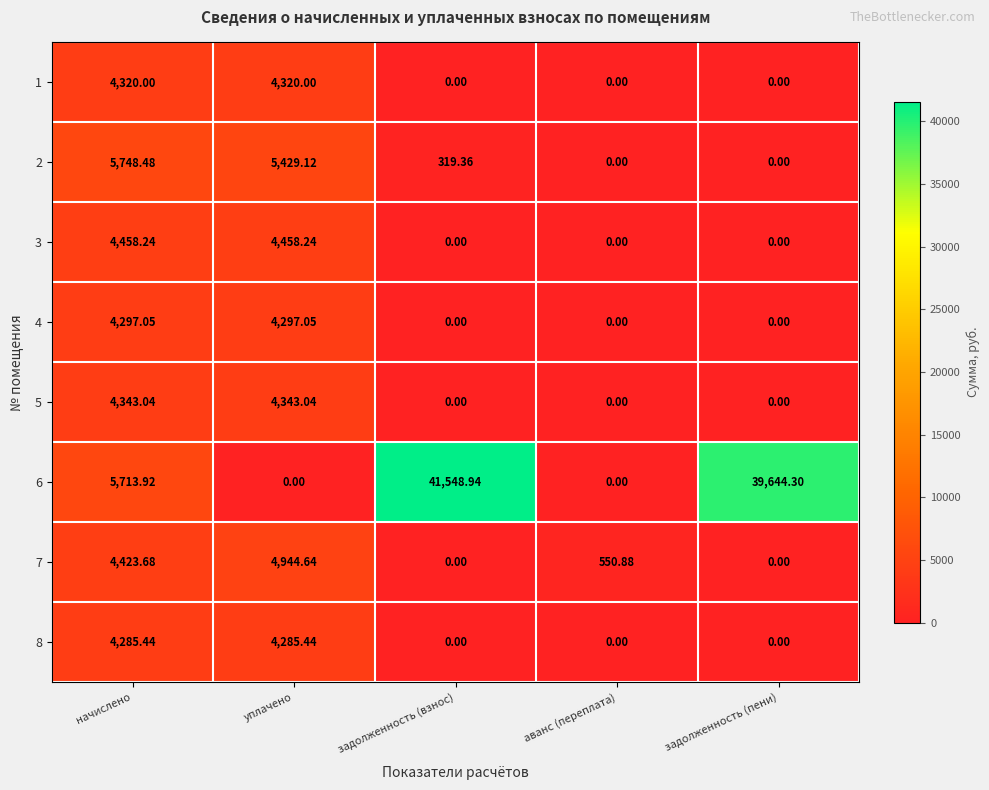

What is the maximum value shown in the chart?

41548.9